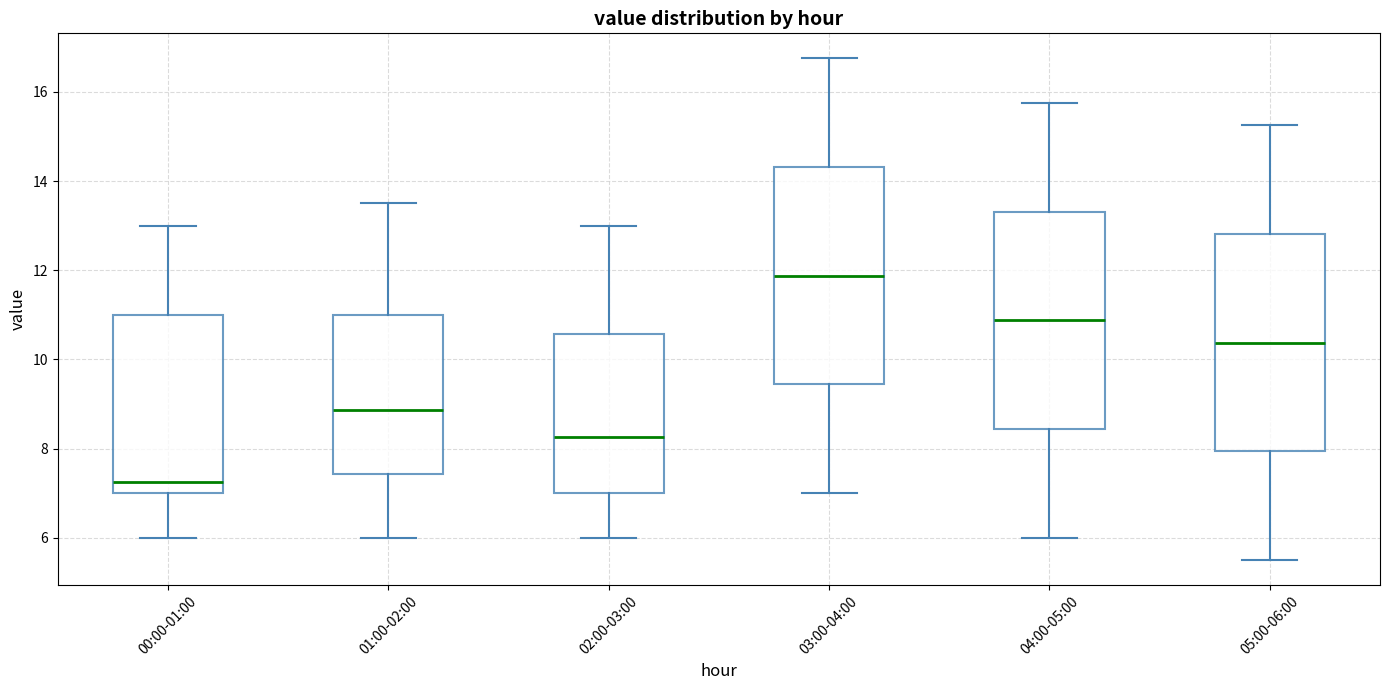

Reading left to right, transcribe this box plot: for each box, give where its median line is, the range the box spans, and where its two whiskers end, as read against the y-axis. The values are not printed on the chart, so give them approximately, as read against the axis.

00:00-01:00: median 7.2, box 7.0 to 11.0, whiskers 6.0 to 13.0
01:00-02:00: median 8.8, box 7.4 to 11.0, whiskers 6.0 to 13.6
02:00-03:00: median 8.2, box 7.0 to 10.6, whiskers 6.0 to 13.0
03:00-04:00: median 11.8, box 9.4 to 14.4, whiskers 7.0 to 16.8
04:00-05:00: median 10.8, box 8.4 to 13.4, whiskers 6.0 to 15.8
05:00-06:00: median 10.4, box 8.0 to 12.8, whiskers 5.6 to 15.2